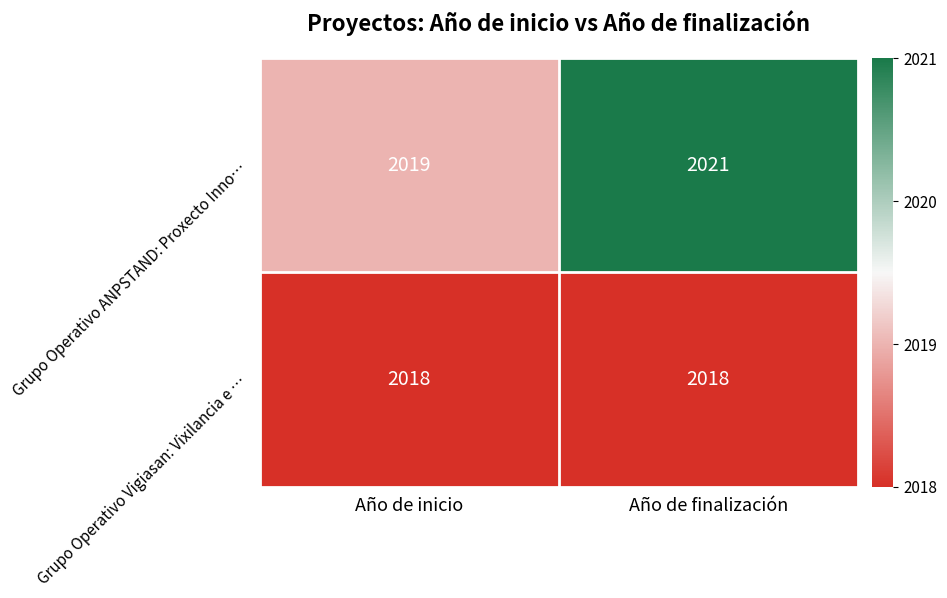

Is it true that Grupo Operativo ANPSTAND: Proxecto Inno… equals 2019 at Año de inicio?

True